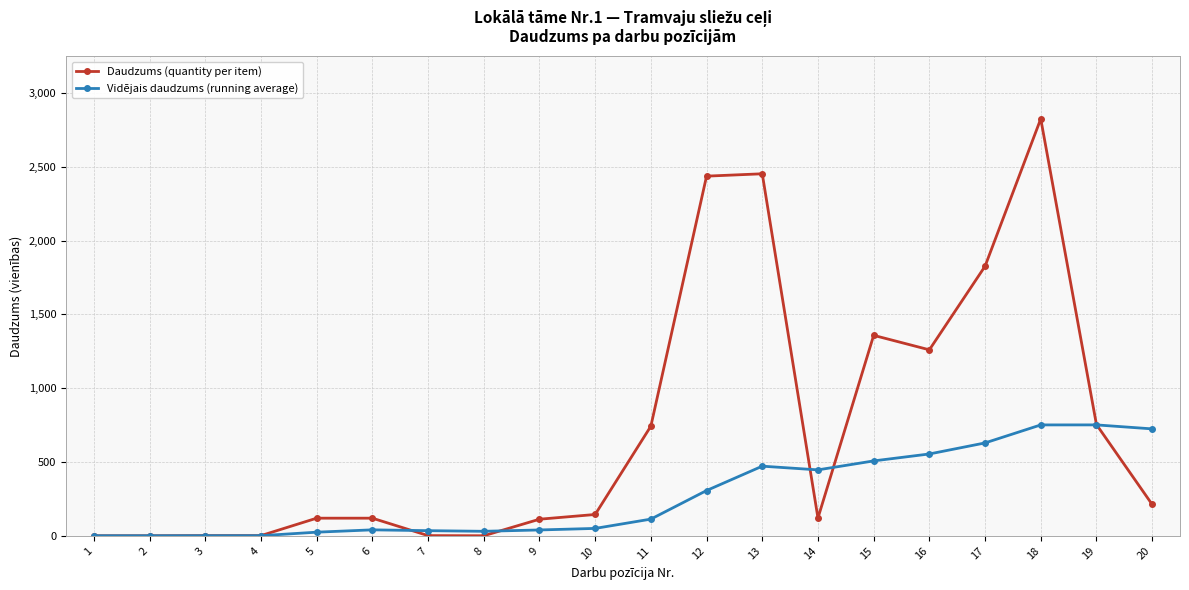

Which series has the largest range (max minus min)?

Daudzums (quantity per item)